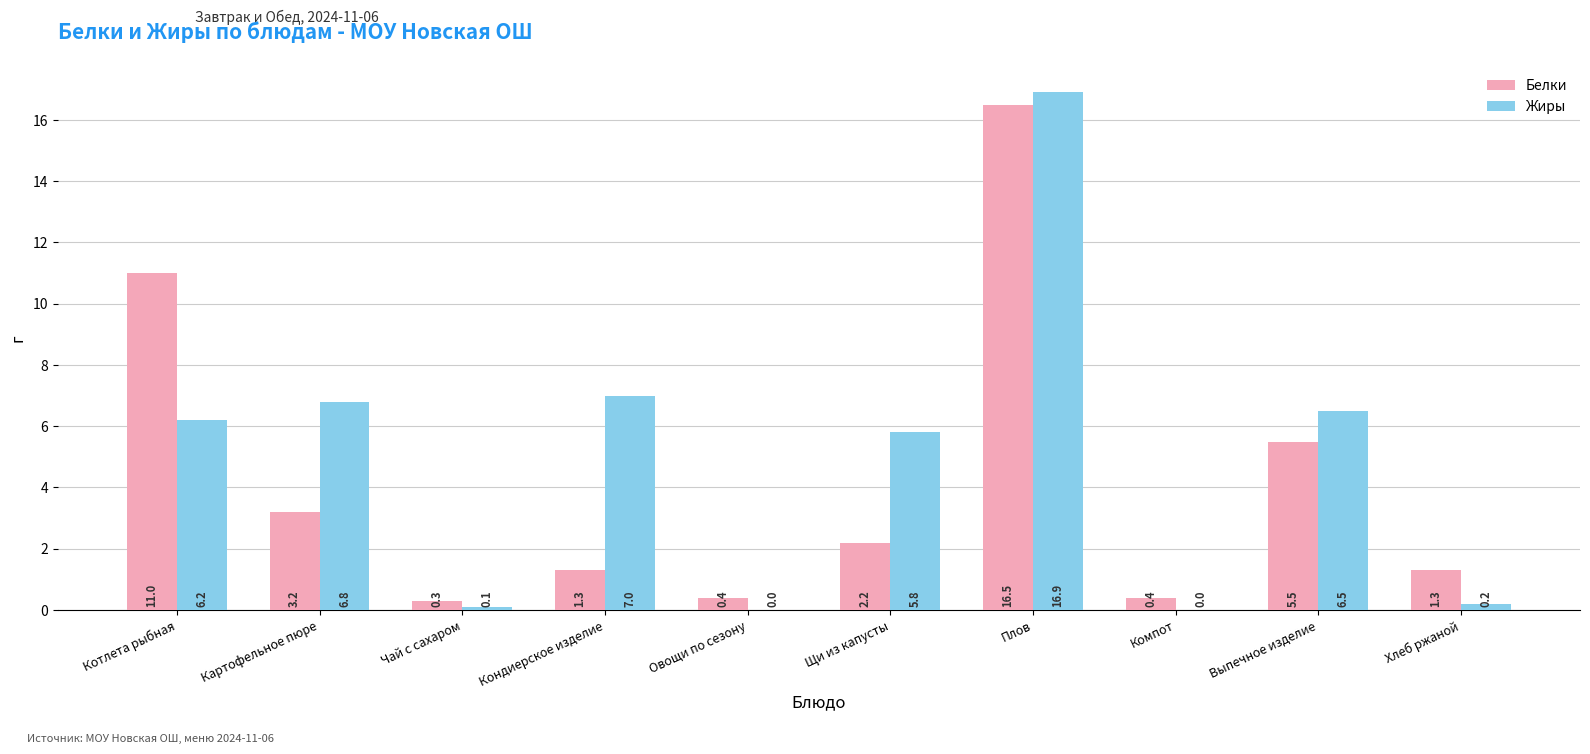

Is the value of Жиры at Щи из капусты greater than the value of Белки at Чай с сахаром?

Yes